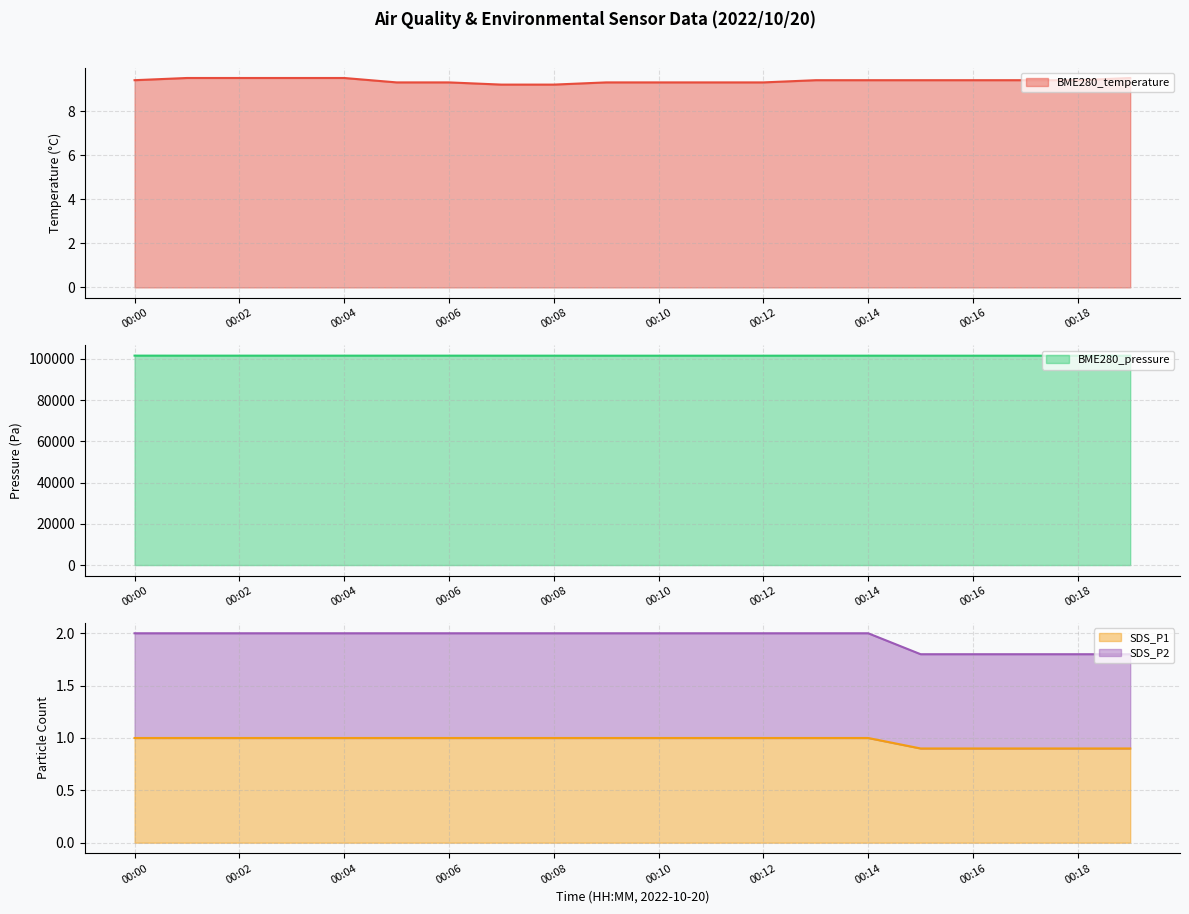

What is the total value across all series at 00:01?

101532.5